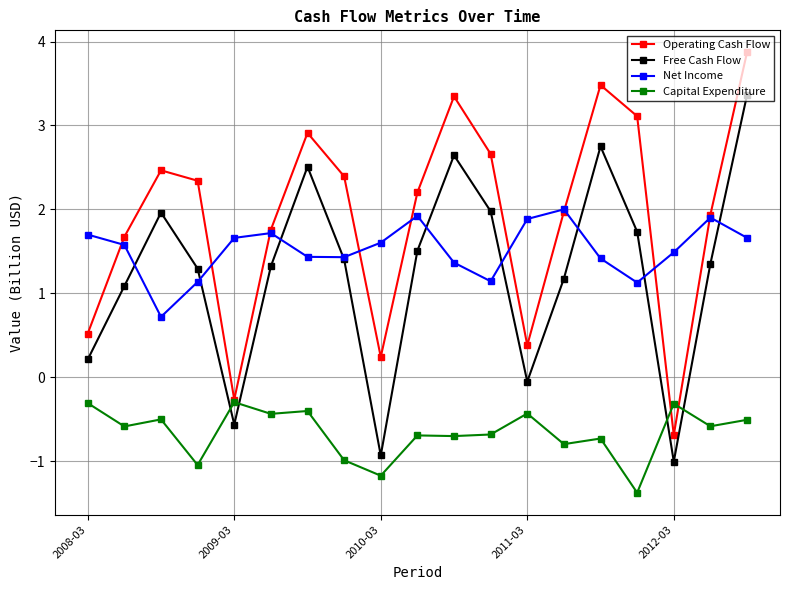

What is the value of the Free Cash Flow point at the 1st from the left?

0.2